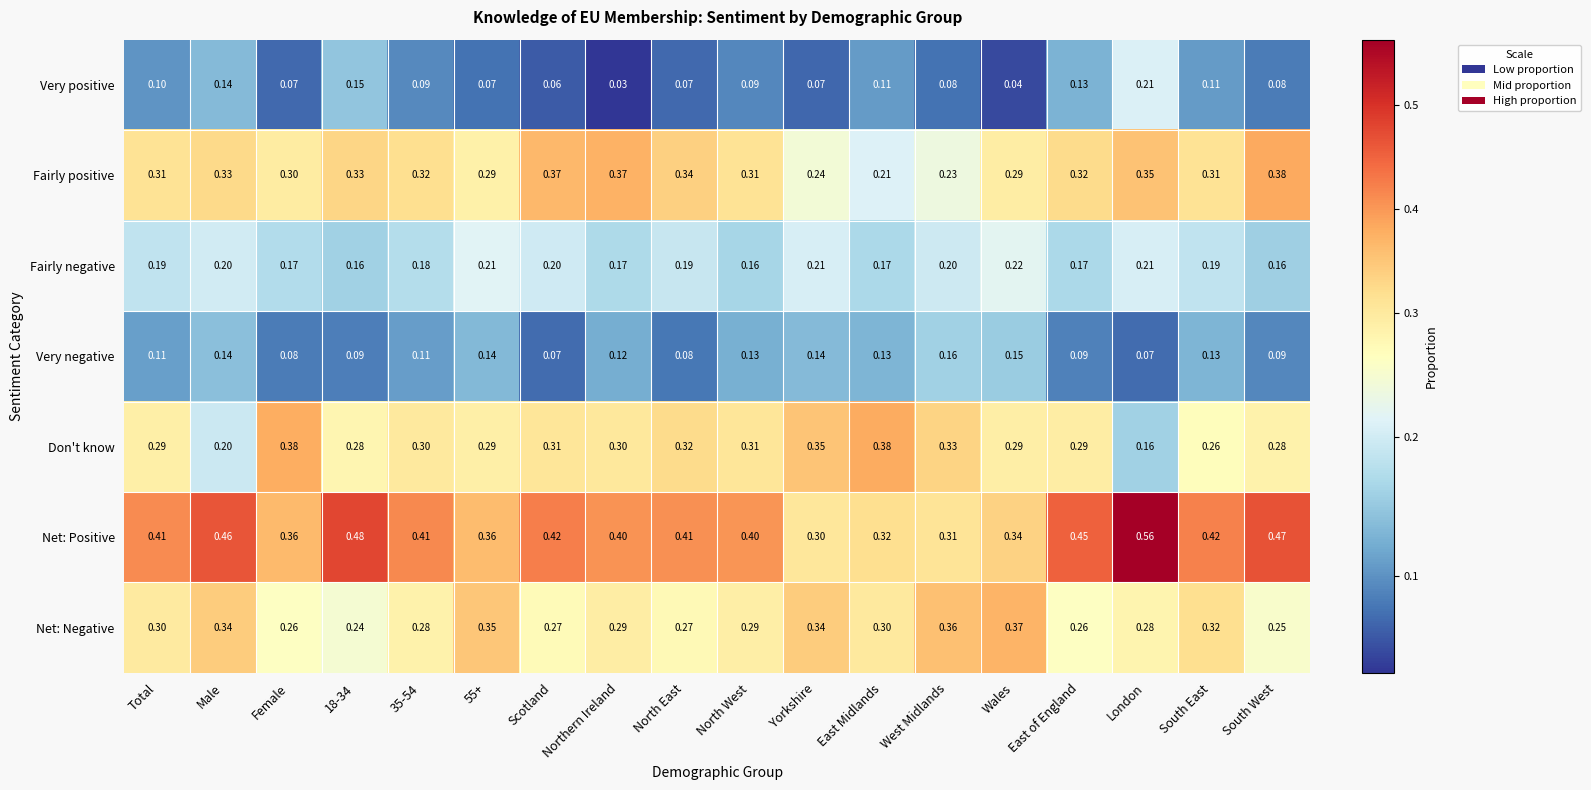

Which series has the widest spread of values?

Net: Positive